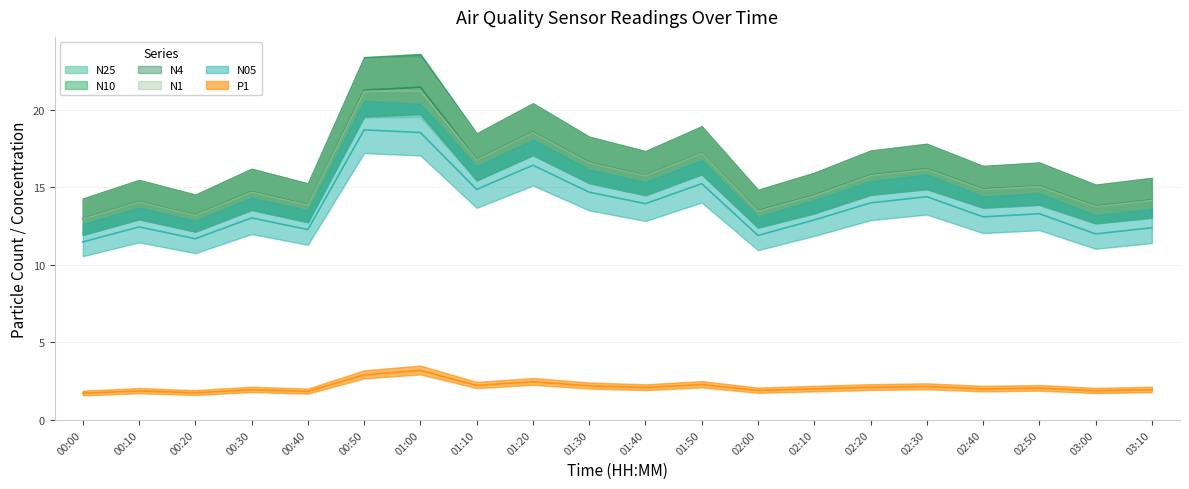

At which label does N05 reach its minimum?

00:00